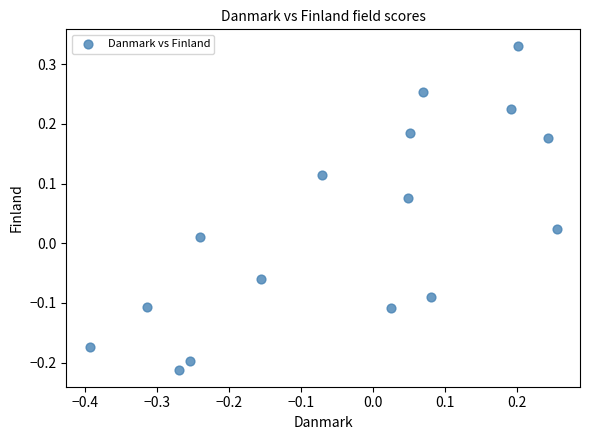

What is the range of X values (max minus min)?

0.6